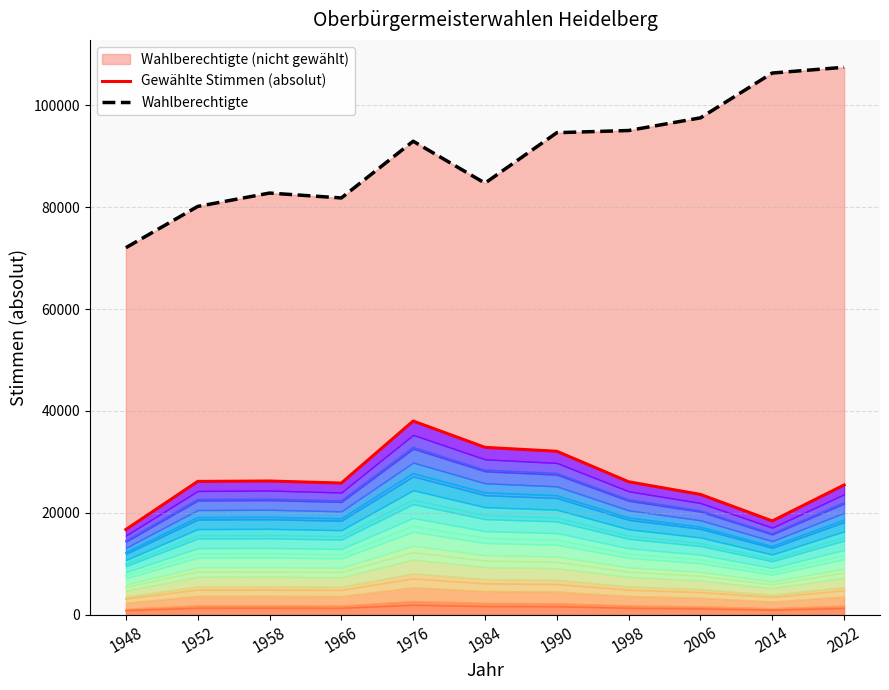

True or false: Gewählte Stimmen (absolut) and Wahlberechtigte cross at least once.

False